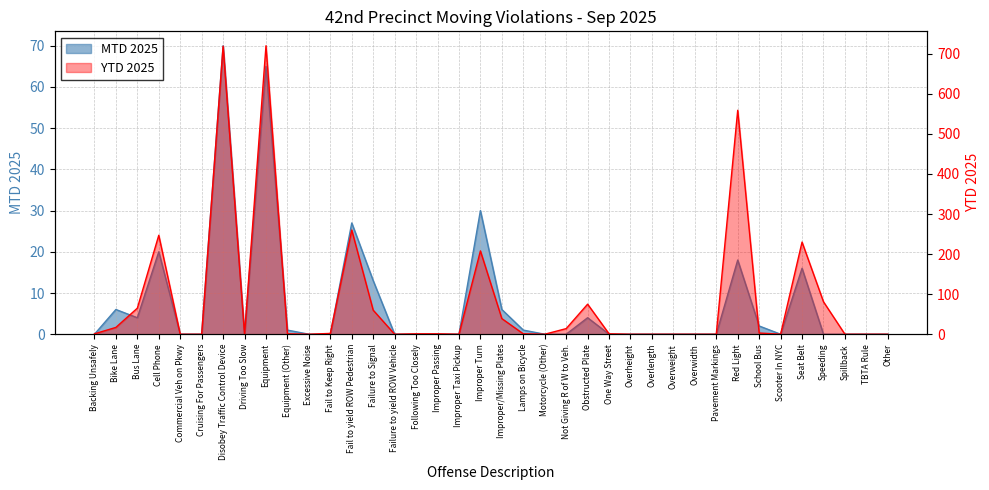

Rank the series at Driving Too Slow from highest to lowest value.

MTD 2025, YTD 2025